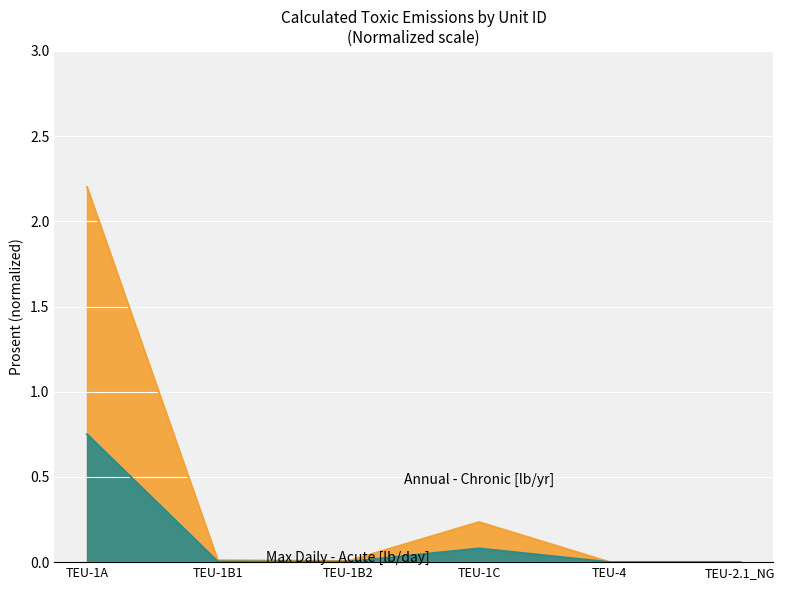

Is the value of Annual - Chronic (lb/yr) at TEU-2.1_NG greater than the value of Max Daily - Acute (lb/day) at TEU-1B2?

No